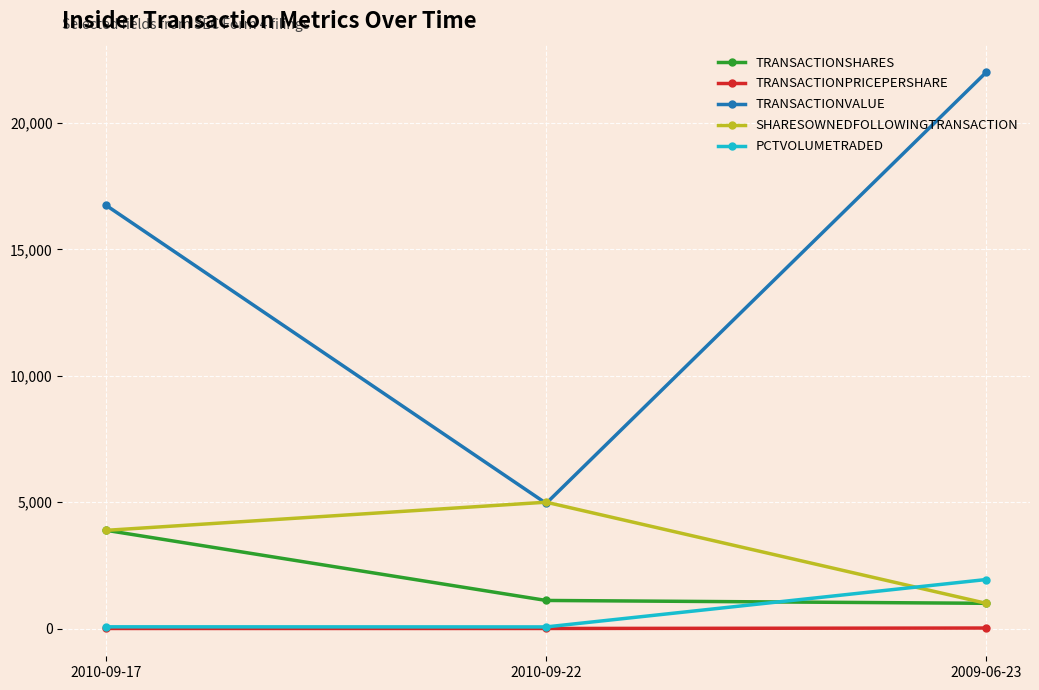

What is the label of the 2nd point from the left?

2010-09-22